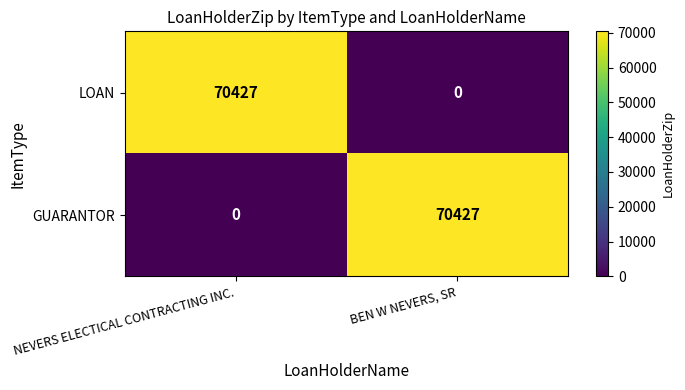

Count the number of data series in this chart.

2